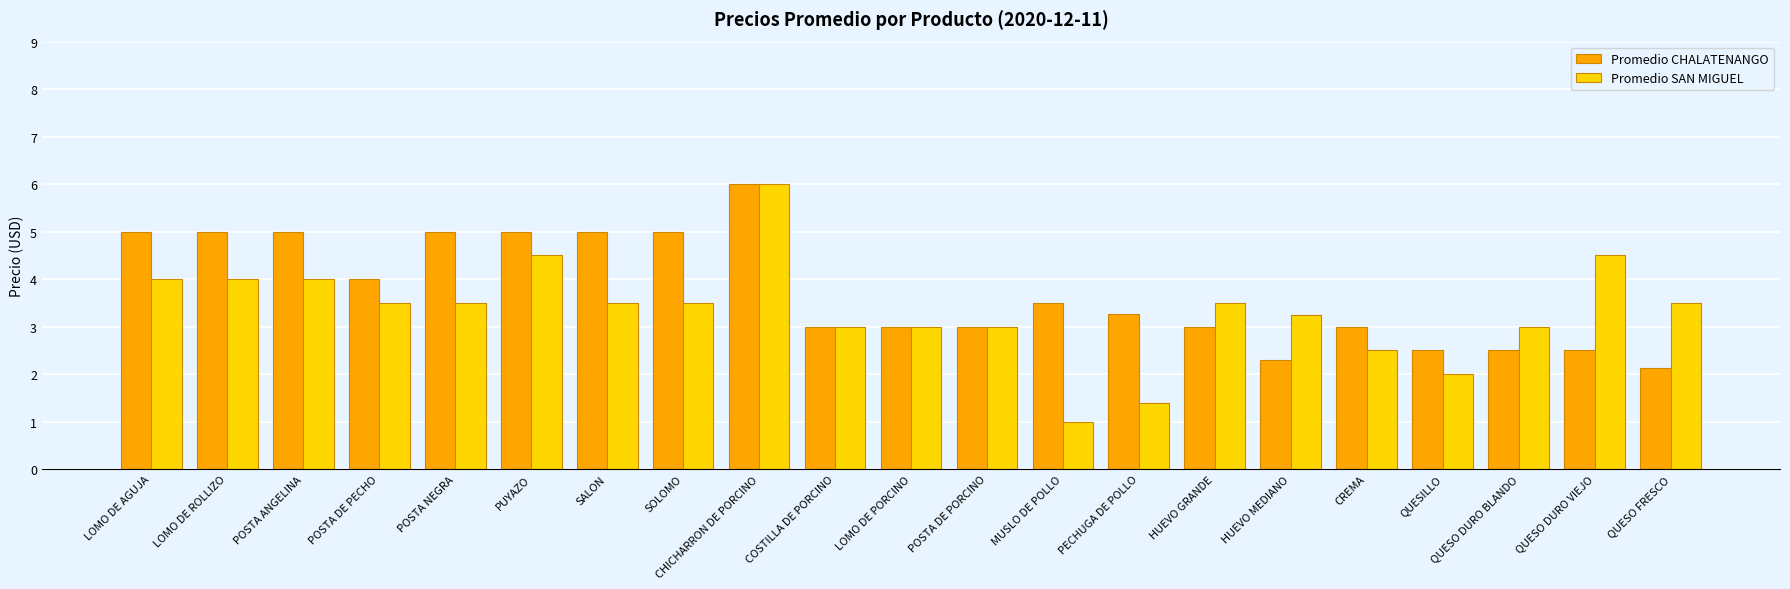

Count the number of categories in the chart.

21